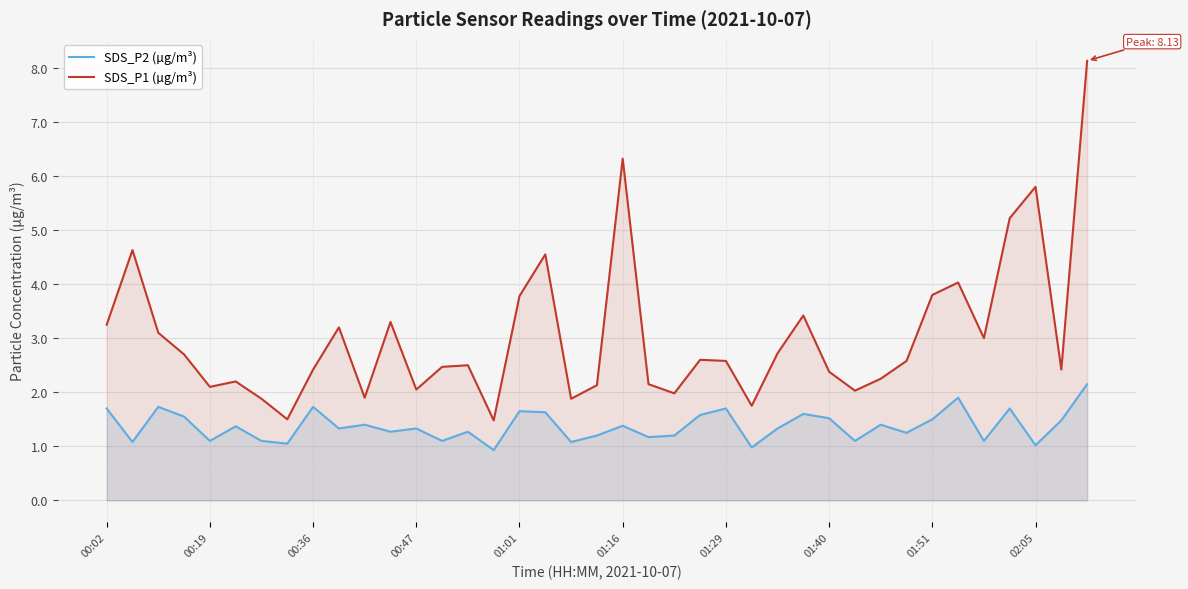

Which series has the widest spread of values?

SDS_P1 (µg/m³)